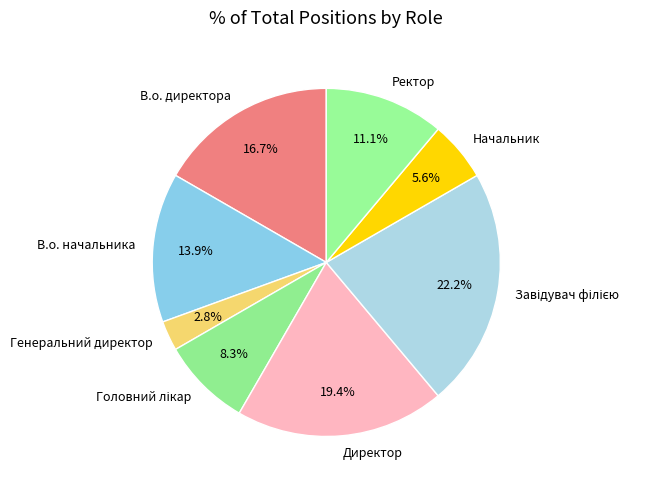

Which category has the smallest portion of the pie?

Генеральний директор